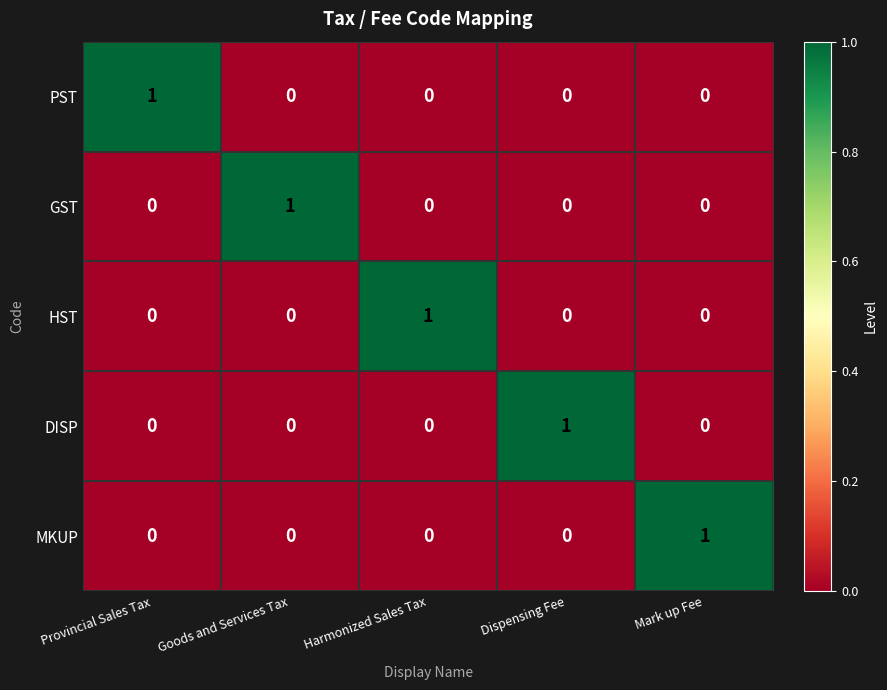

Reading left to right, list all the values displayed in this chart.

PST: 1	0	0	0	0
GST: 0	1	0	0	0
HST: 0	0	1	0	0
DISP: 0	0	0	1	0
MKUP: 0	0	0	0	1